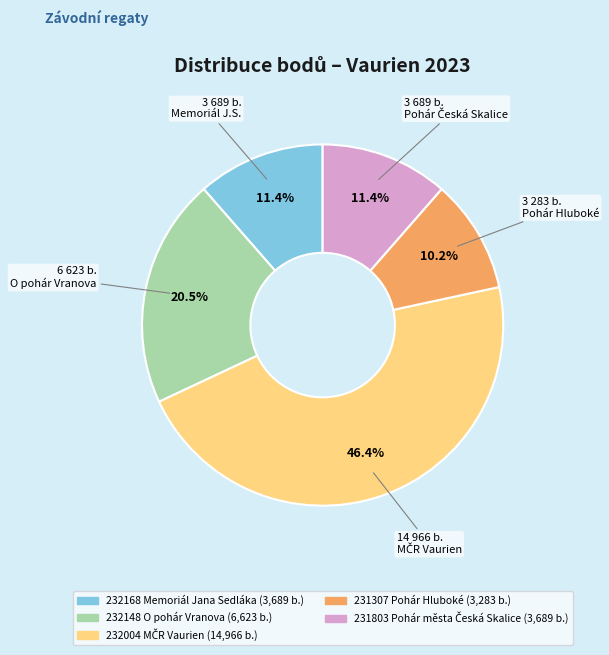

Which category has the smallest portion of the pie?

231307 Pohár Hluboké